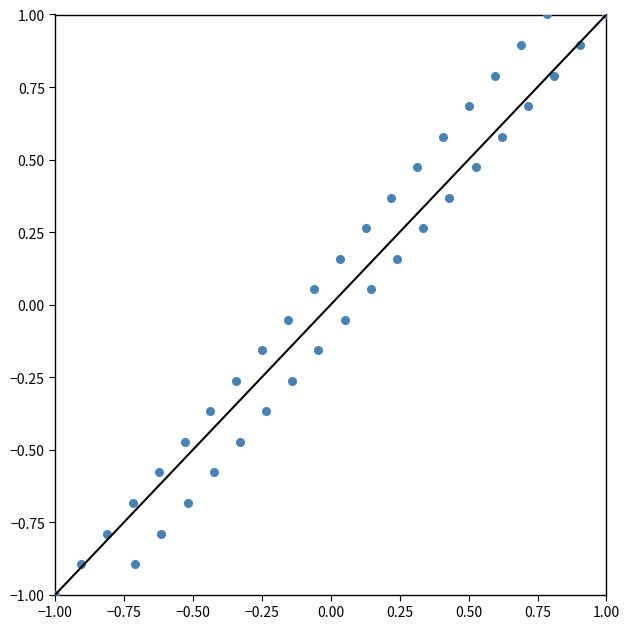

What is the range of Y values (max minus min)?

2.0